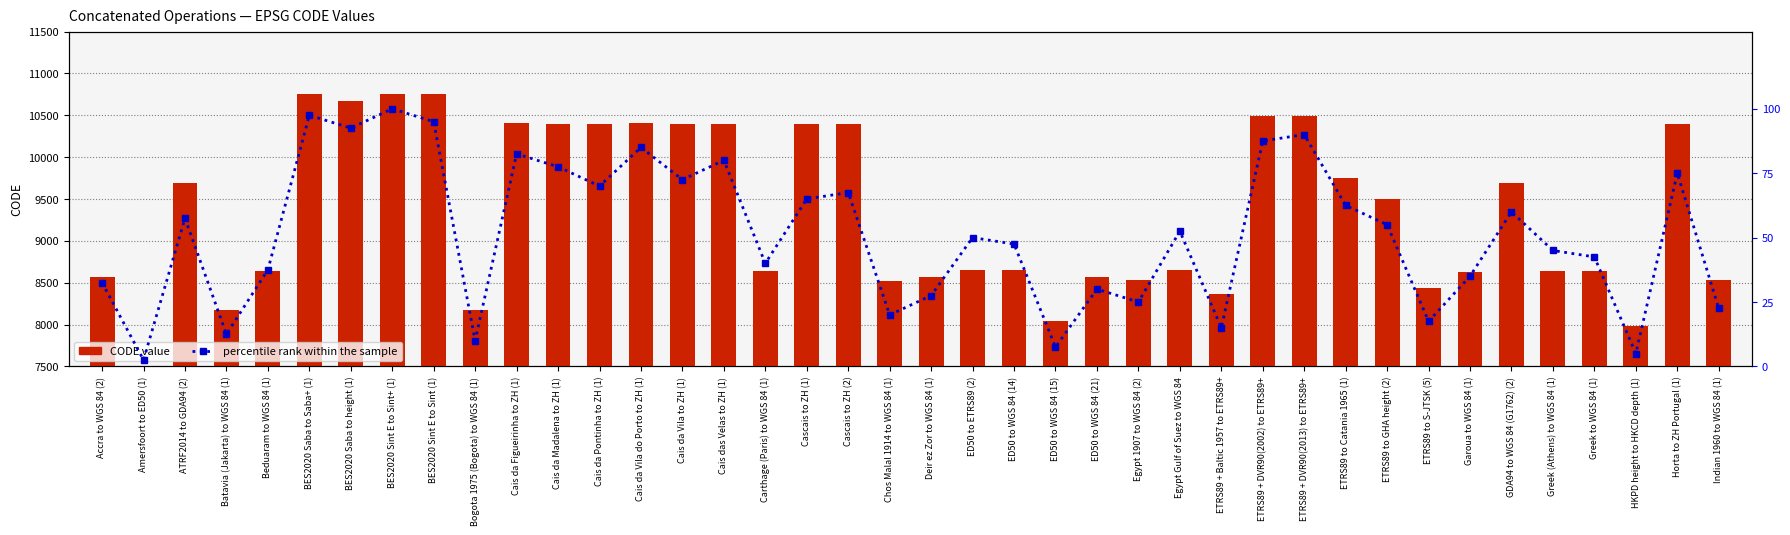

Is it true that percentile rank within the sample equals 17.6 at ED50 to WGS 84 (14)?

False